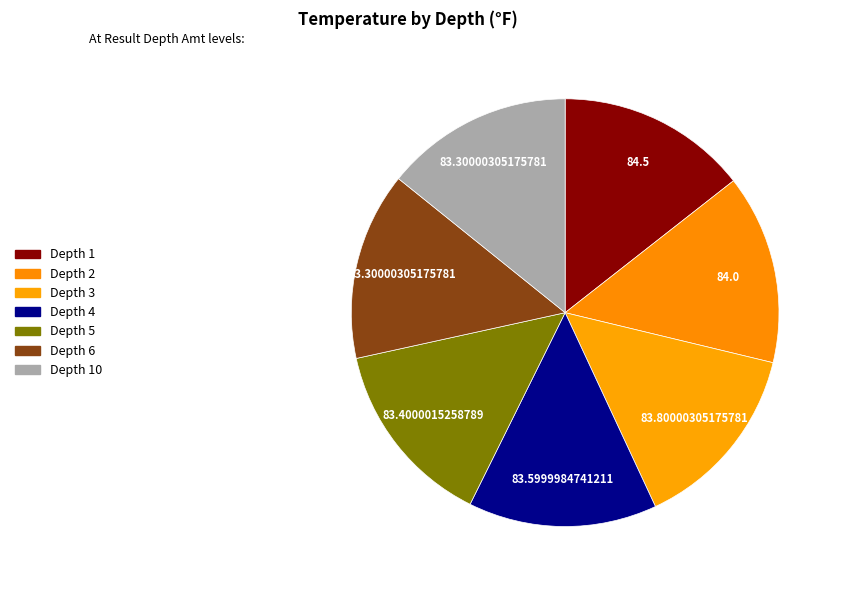

Is there a majority slice in this chart?

No